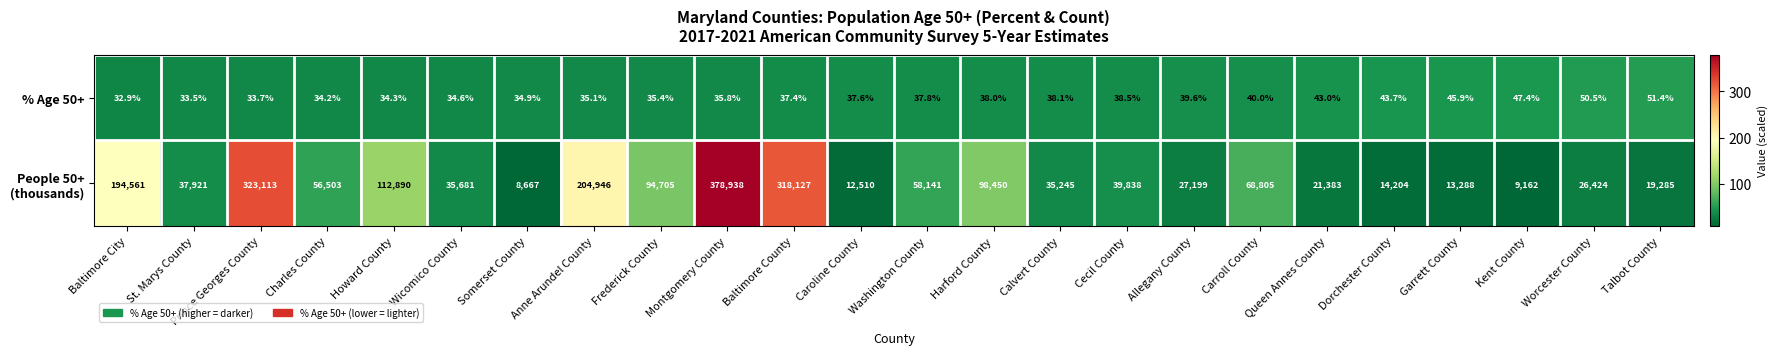

What is the total value across all series at Worcester County?

26474.5